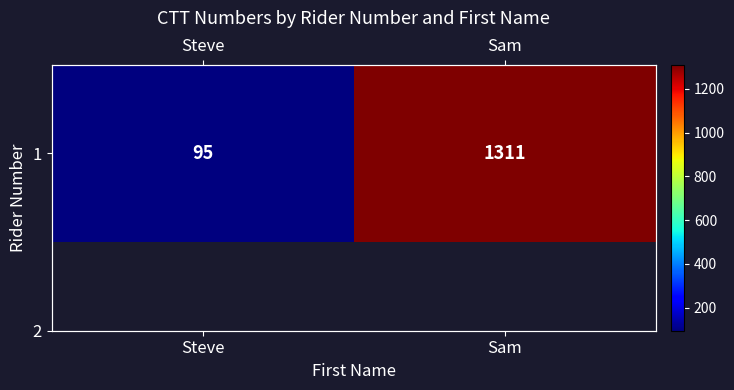

What is the average value?

703